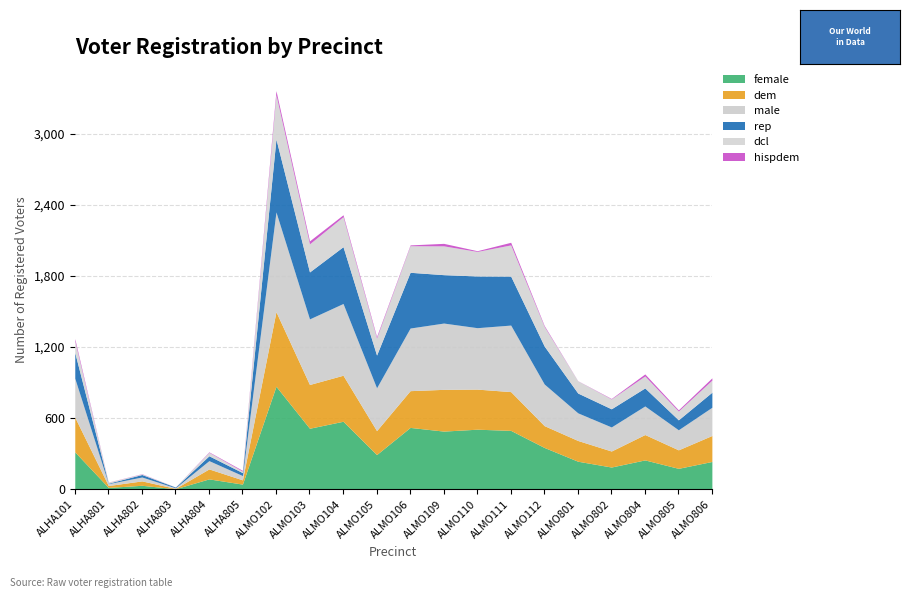

List the labels in order of female value, smallest first.

ALHA803, ALHA801, ALHA802, ALHA805, ALHA804, ALMO805, ALMO802, ALMO806, ALMO801, ALMO804, ALMO105, ALHA101, ALMO112, ALMO109, ALMO111, ALMO110, ALMO103, ALMO106, ALMO104, ALMO102